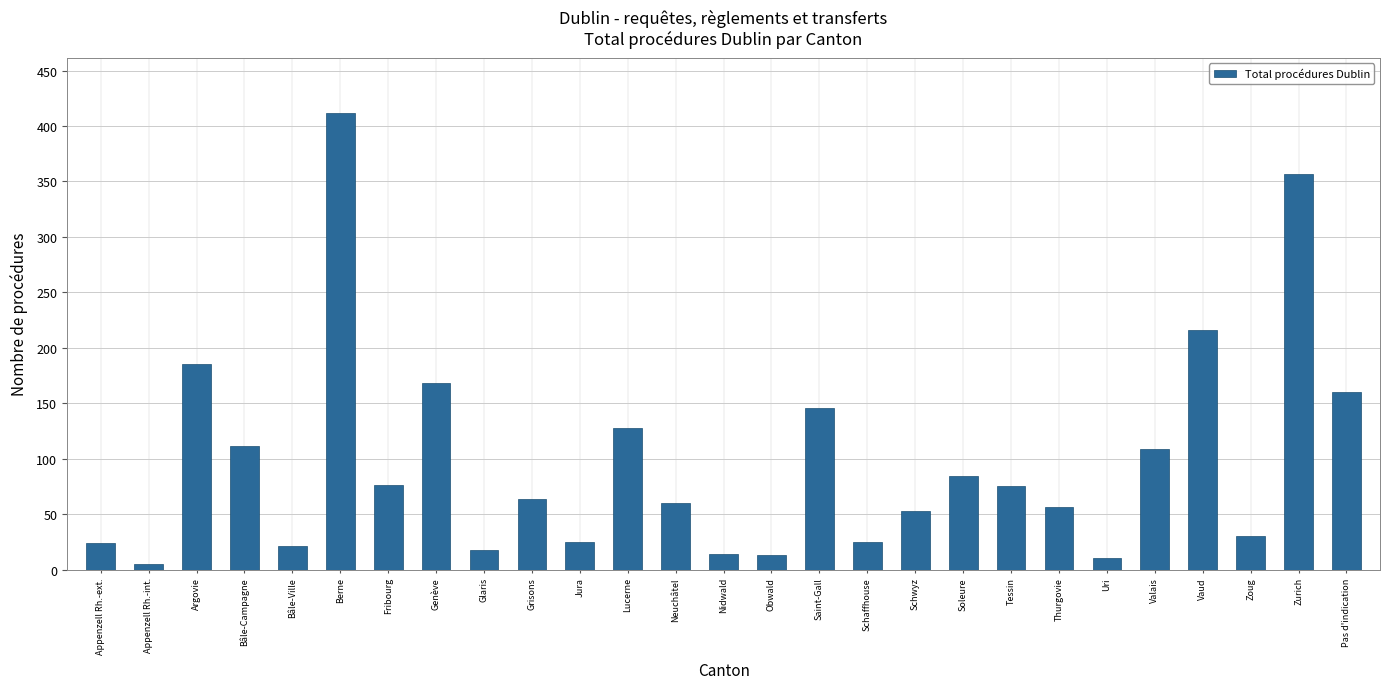

What is the change in value from Soleure to Zurich?

+273